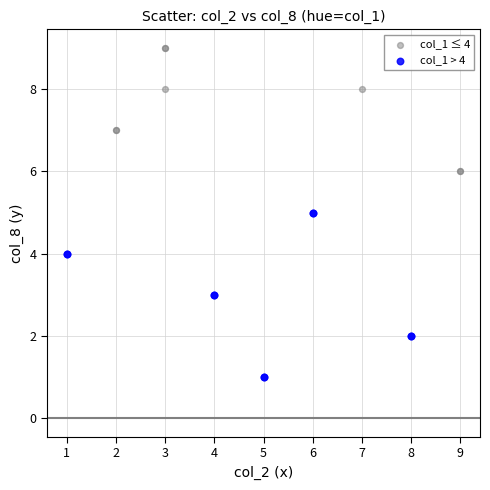

Which series has the largest Y range (max minus min)?

col_1 > 4